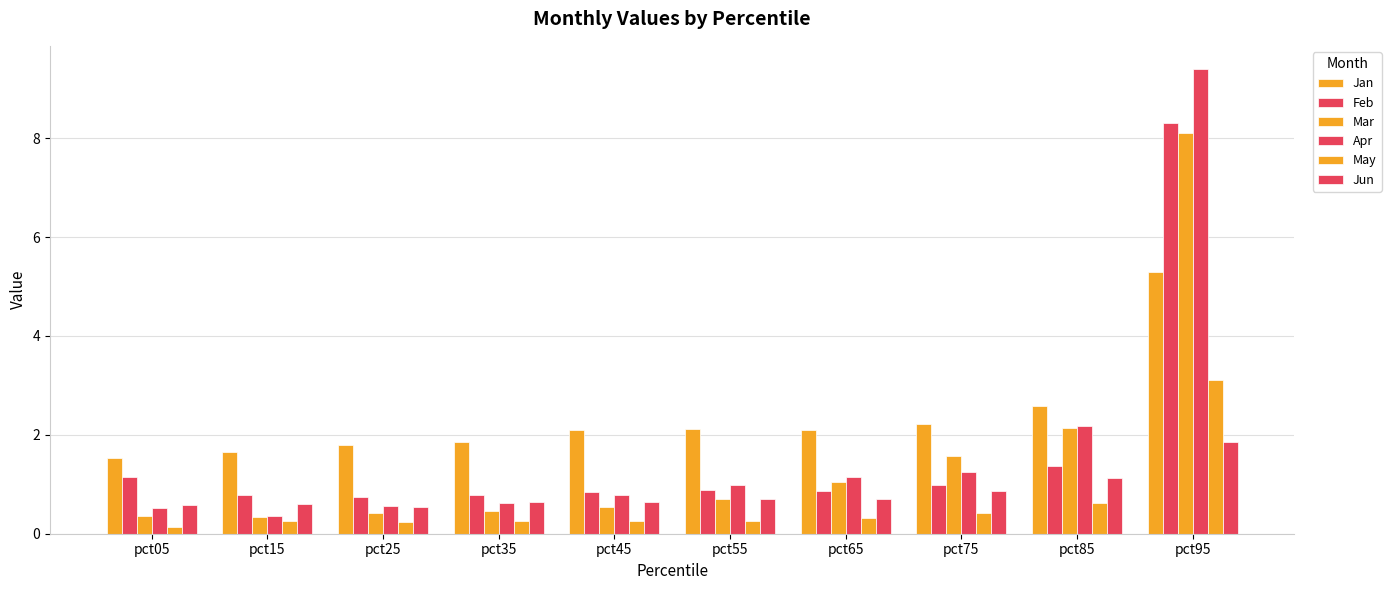

What value does the Jun series have at pct95?

1.9